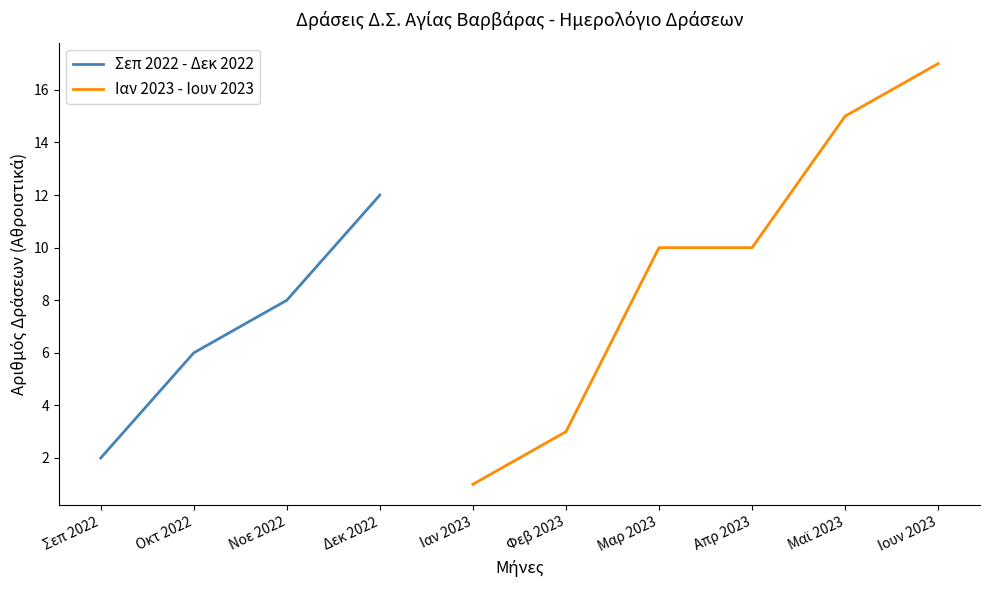

How many lines are shown in the chart?

2